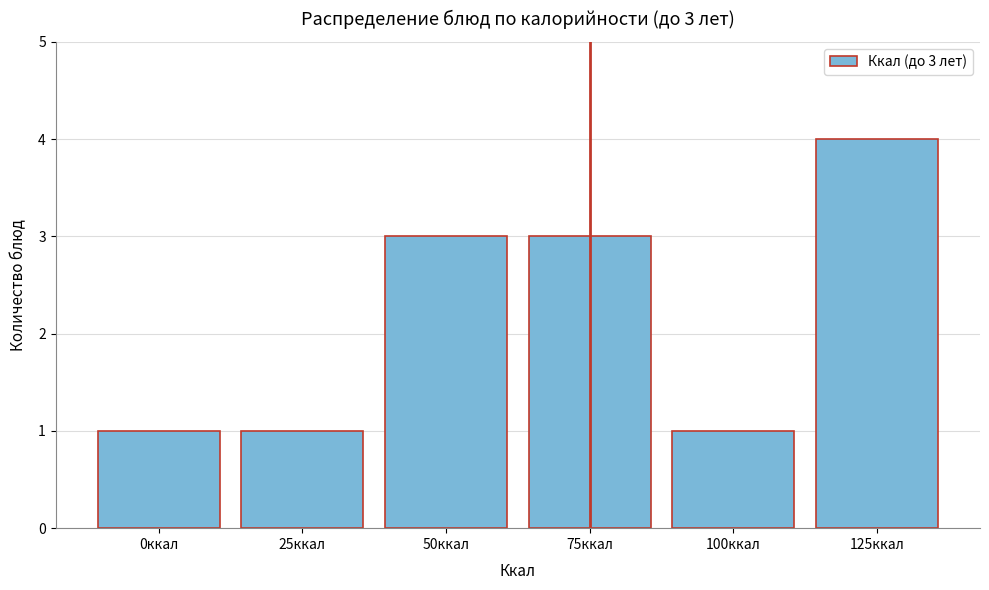

Reading left to right, list all the values displayed in this chart.

1	1	3	3	1	4